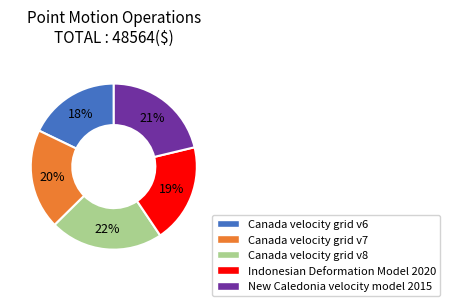

Is it true that Indonesian Deformation Model 2020 is 12% of the pie?

False